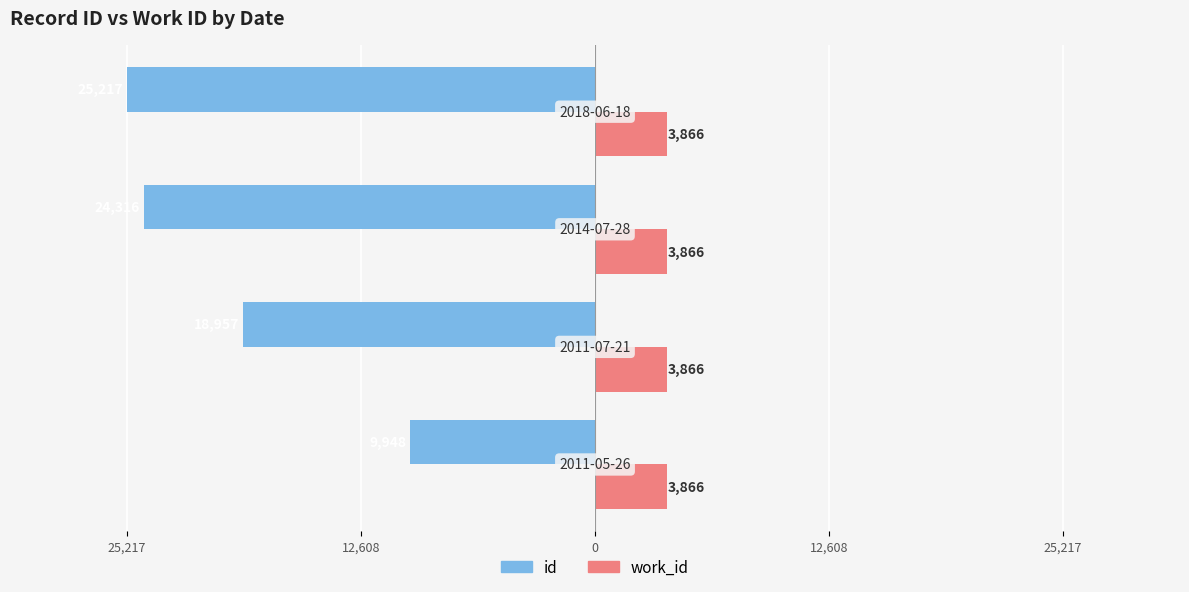

Reading left to right, extract all data points from this chart.

id: -9948.0	-18957.0	-24316.0	-25217.0
work_id: 0.4	0.4	0.4	0.4